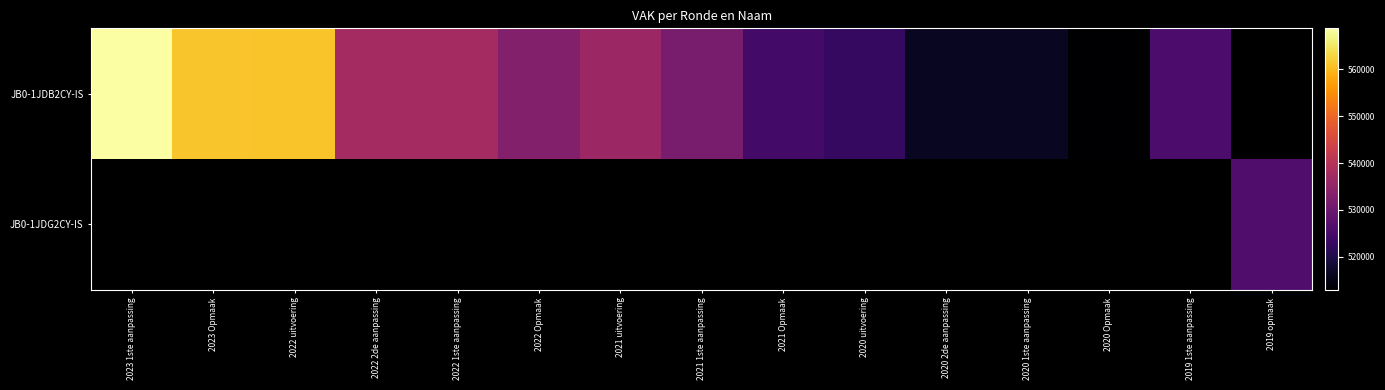

The value of JB0-1JDB2CY-IS at 2022 Opmaak is 533098.0. True or false?

True